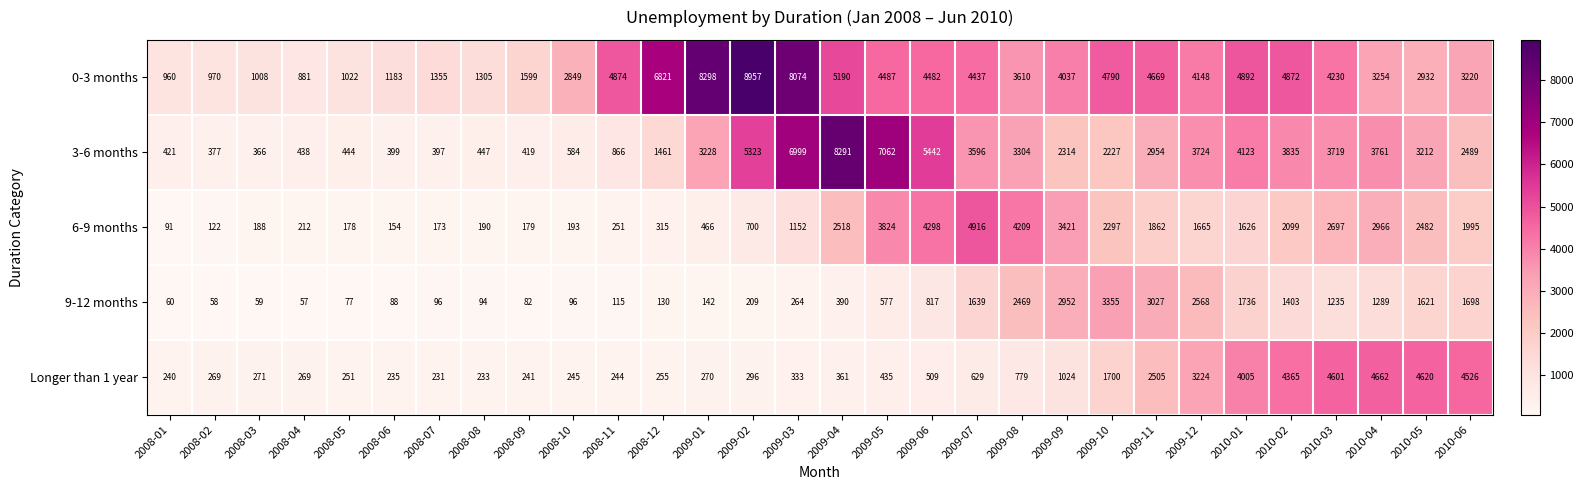

At which label is Longer than 1 year closest to 2446?

2009-11